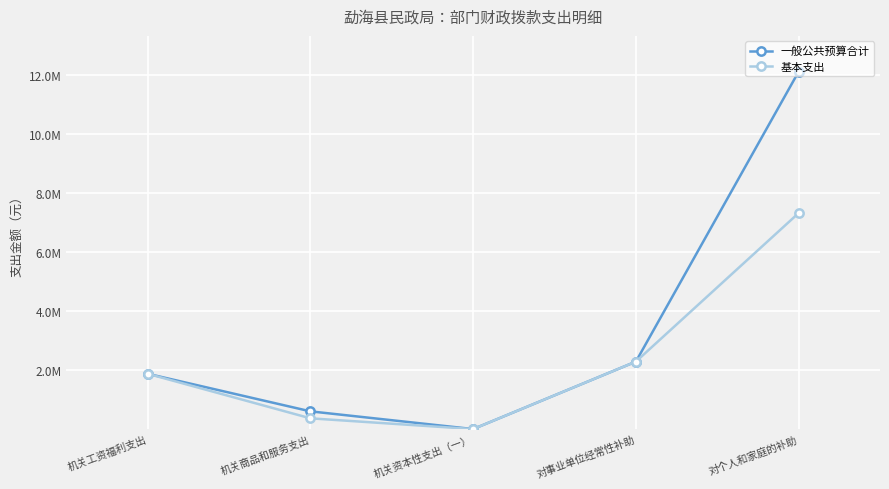

Between 机关商品和服务支出 and 对个人和家庭的补助, which series saw the biggest shift?

一般公共预算合计